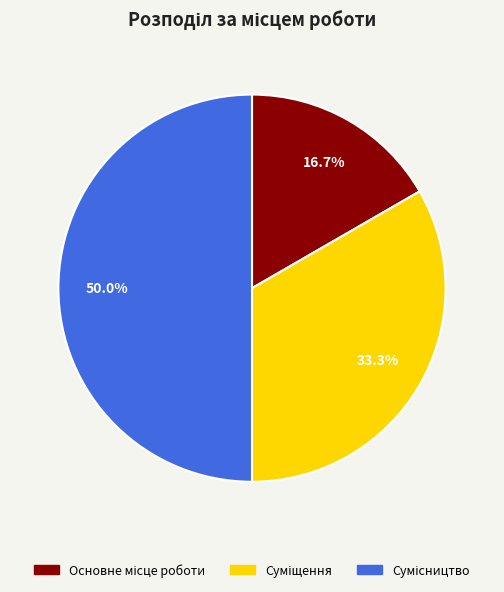

Rank the categories by value from highest to lowest.

Сумісництво, Суміщення, Основне місце роботи